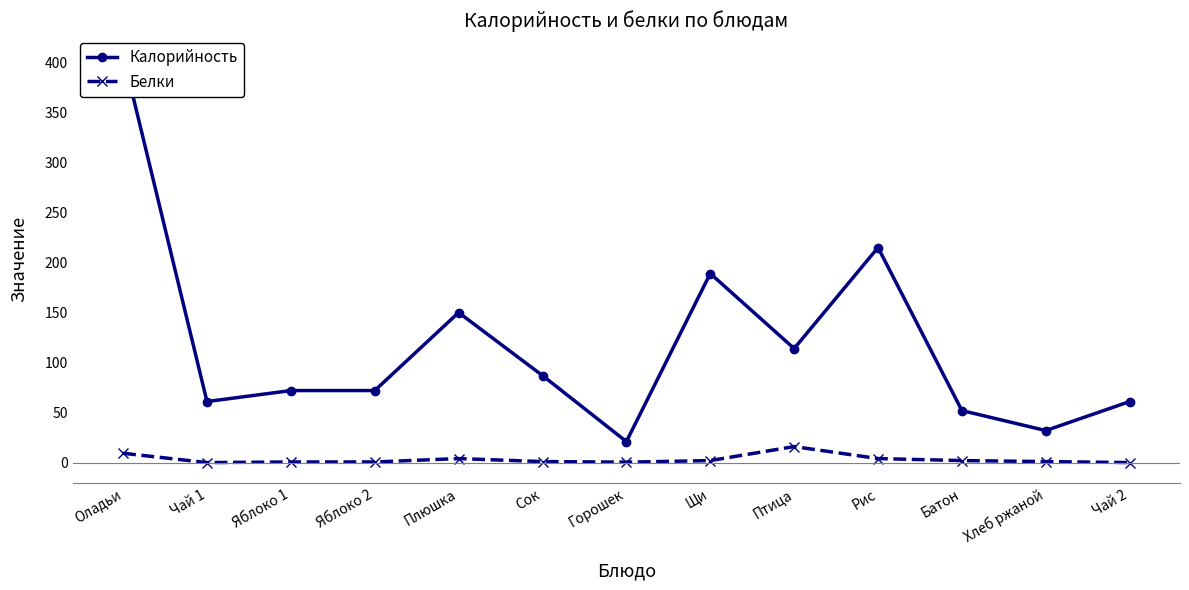

How many values in the Калорийность series exceed 72?

6